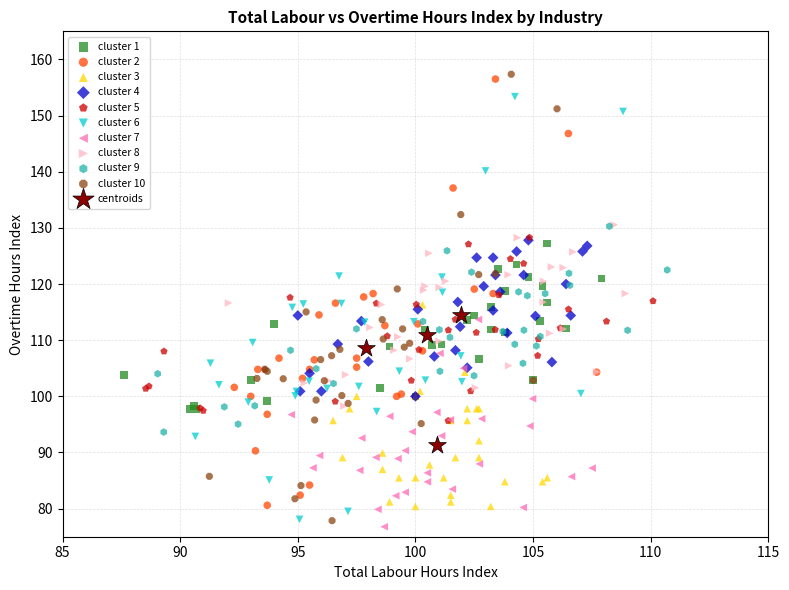

What are all the series names shown in the legend?

cluster 1, cluster 2, cluster 3, cluster 4, cluster 5, cluster 6, cluster 7, cluster 8, cluster 9, cluster 10, centroids